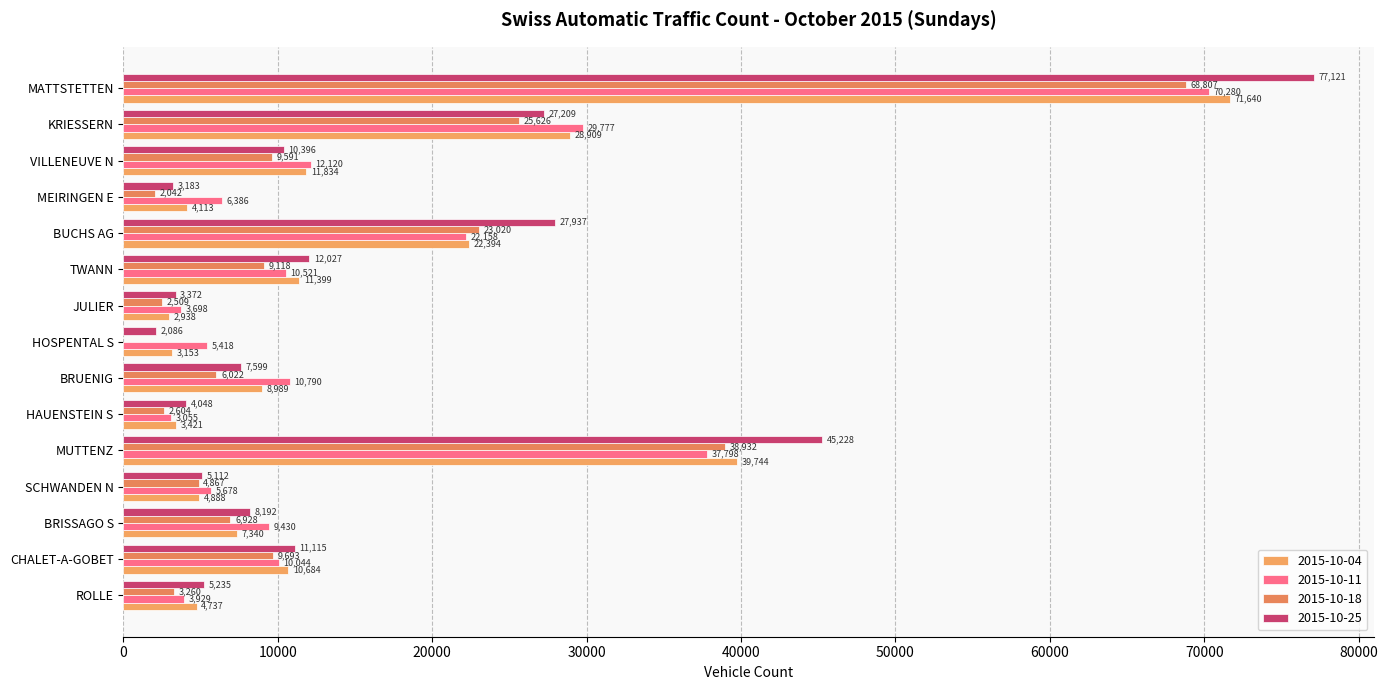

What is the label of the 6th bar from the left?

HAUENSTEIN S